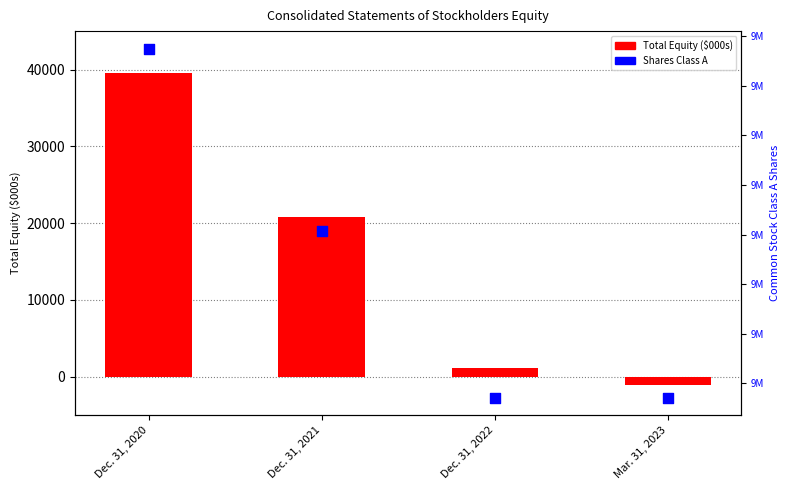

Which series contains the highest Y value?

Shares Class A